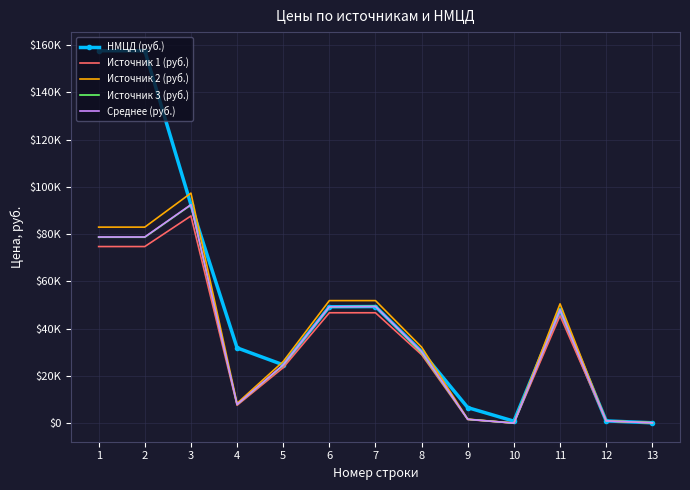

True or false: Источник 2 (руб.) has more than 0 interior local peaks.

True